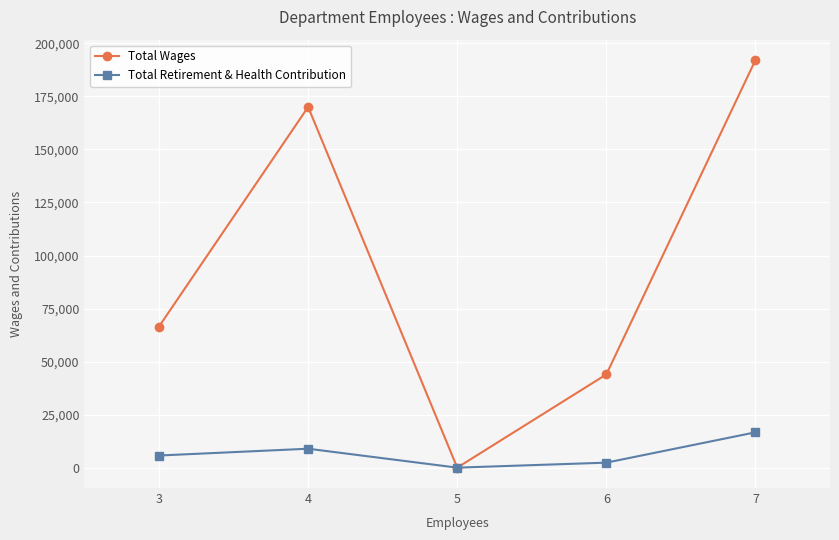

Reading left to right, transcribe all the data shown in this chart.

Total Wages: 3=66534	4=170022	5=0	6=43947	7=192149
Total Retirement & Health Contribution: 3=5720	4=8920	5=0	6=2356	7=16656